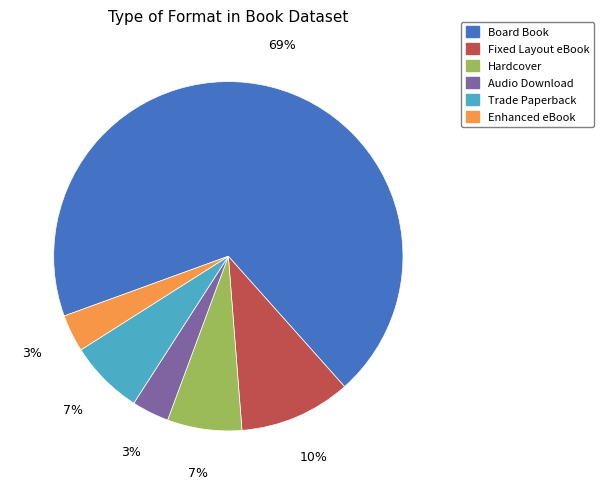

To the nearest percent, what is the average slice percentage?

17%